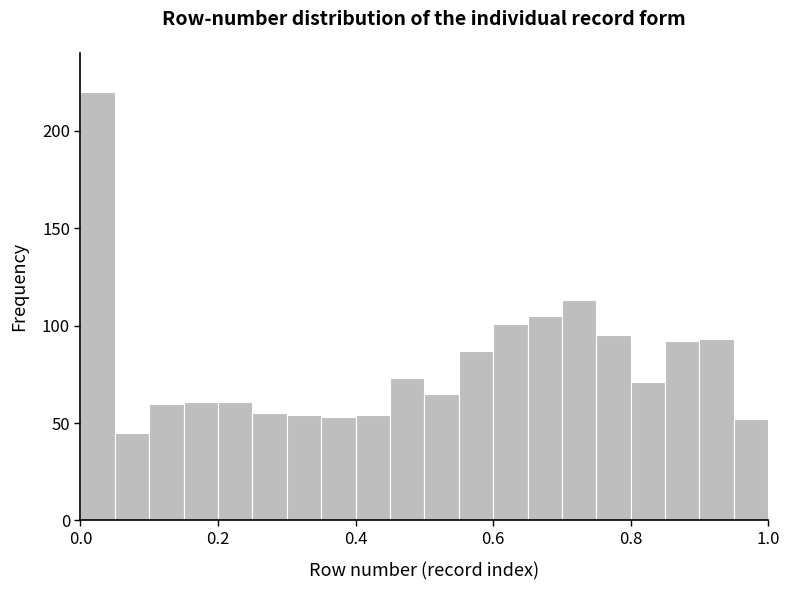

Around what value on the x-axis is the tallest bar? Give the approximate position of its centre, as read against the axis.

0.02